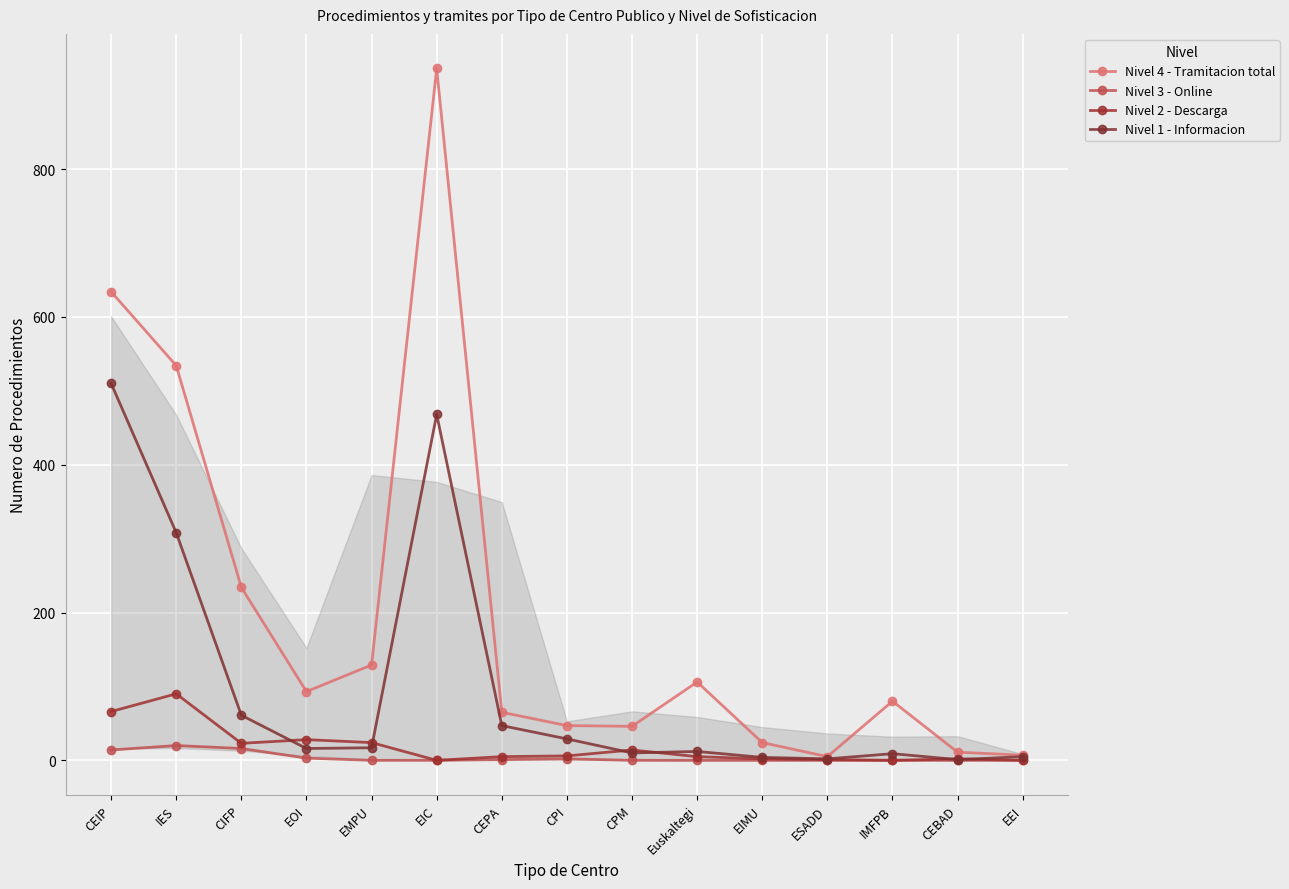

True or false: Nivel 3 - Online and Nivel 2 - Descarga cross at least once.

False